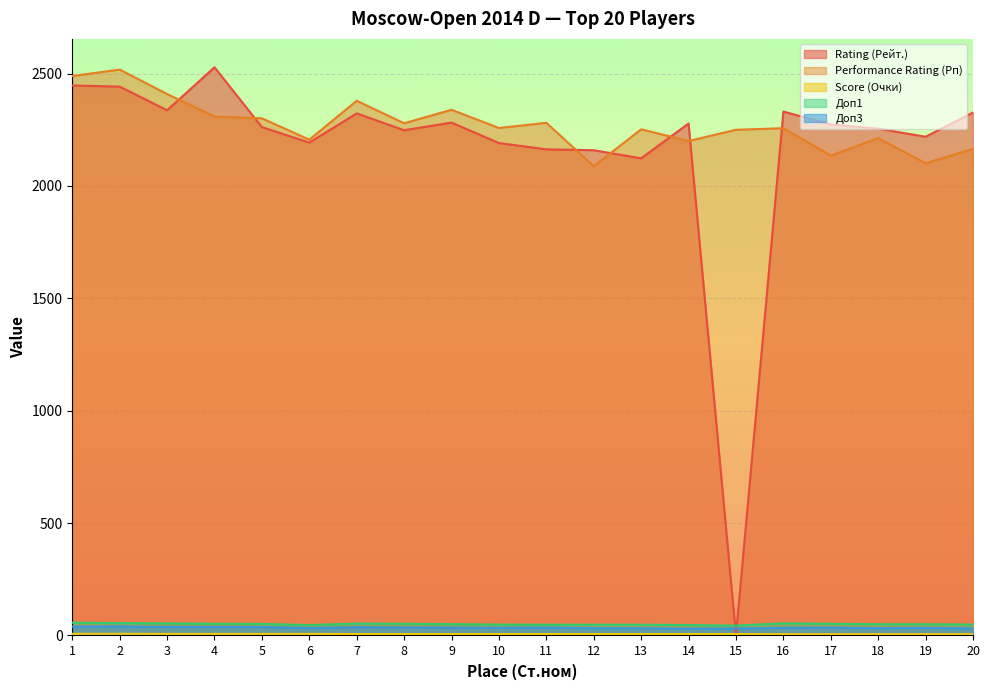

What is the value of the Доп3 point at the 4th from the left?

38.0